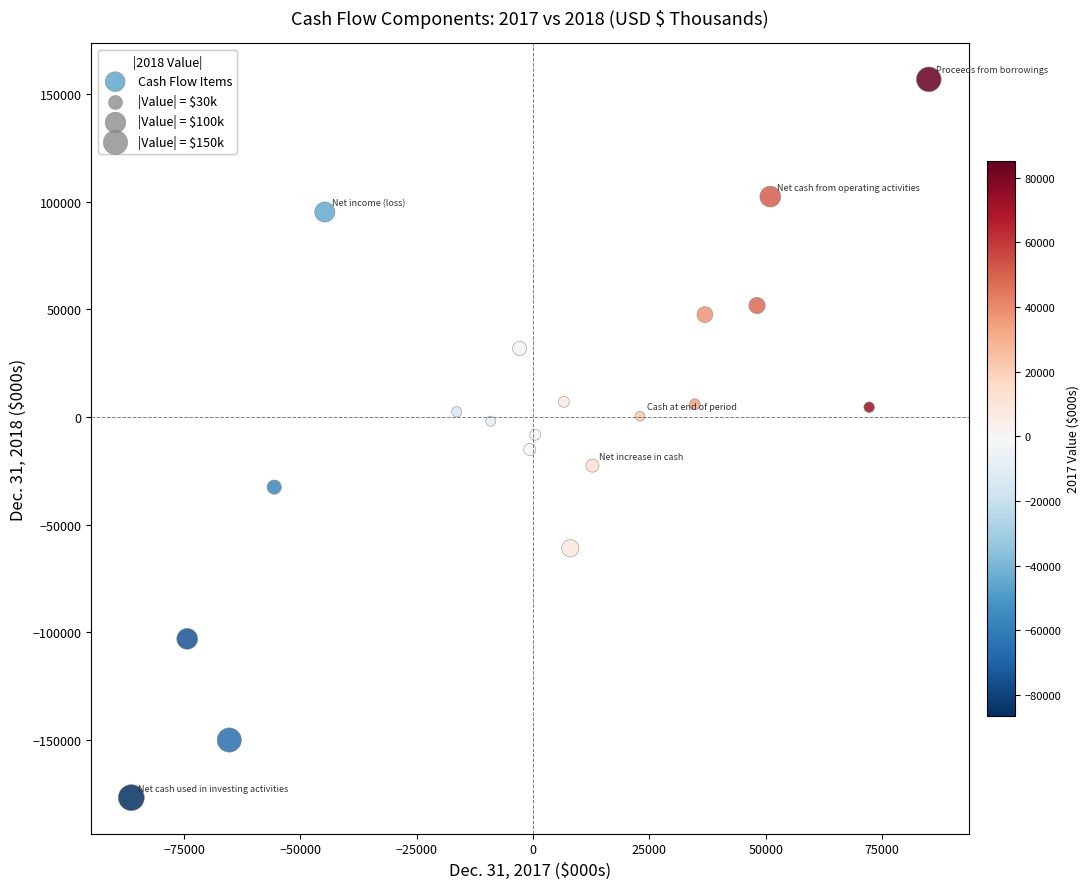

What is the range of Y values (max minus min)?

333585